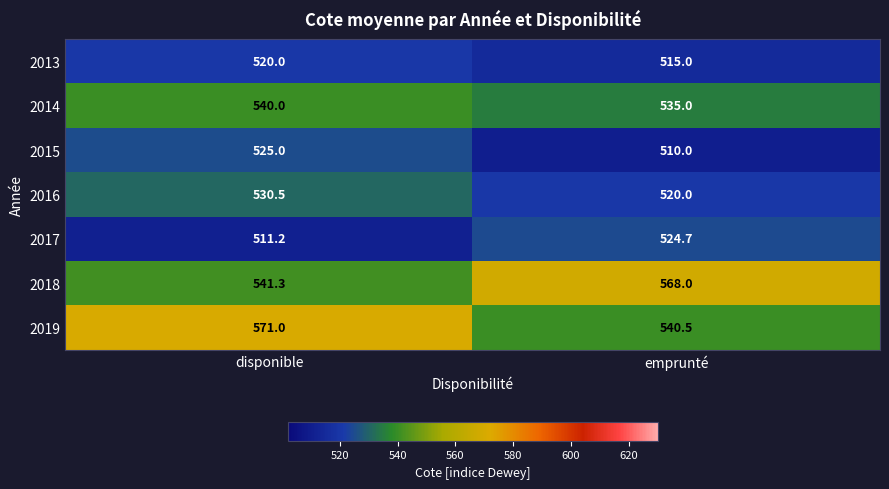

Between disponible and emprunté, which series saw the biggest shift?

2019